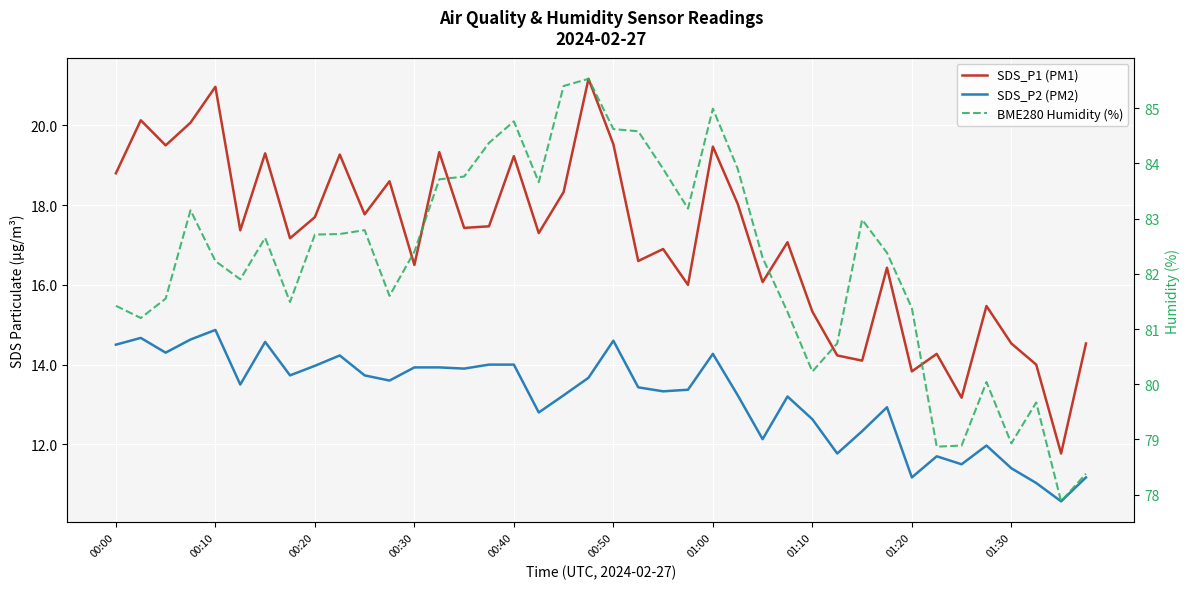

Which series has the largest total across all categories?

BME280 Humidity (%)